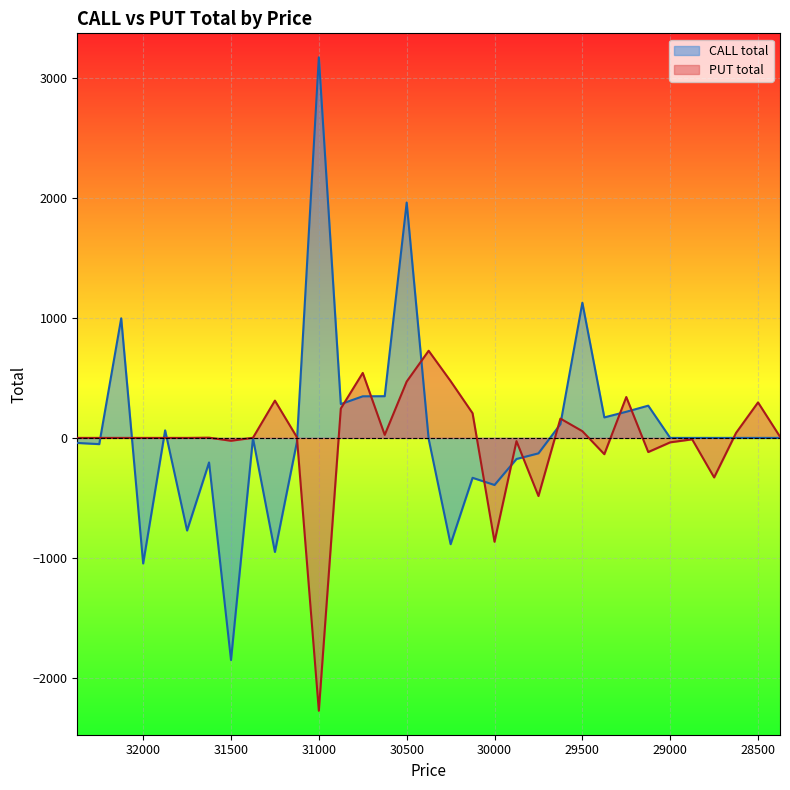

Which label corresponds to the largest value in the chart?

31000